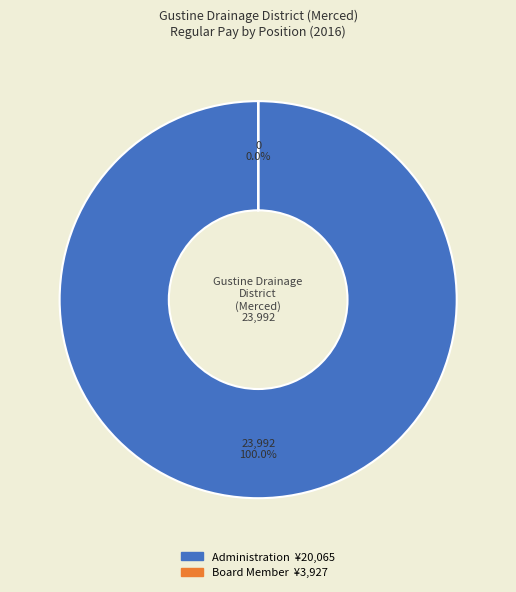

The Director slice represents 0% of the pie. True or false?

True